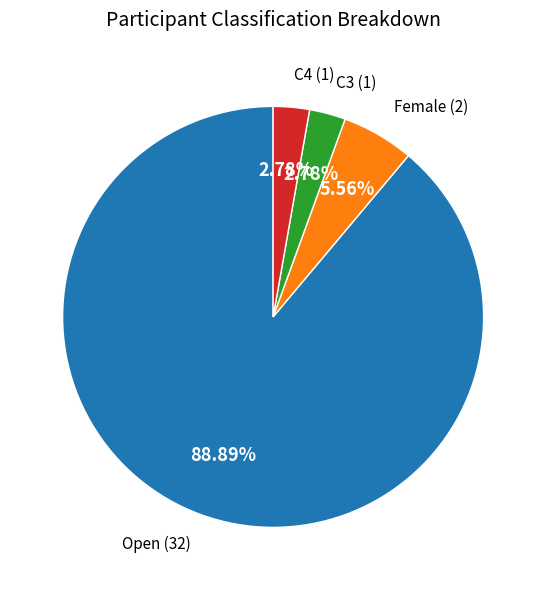

Is there a majority slice in this chart?

Yes